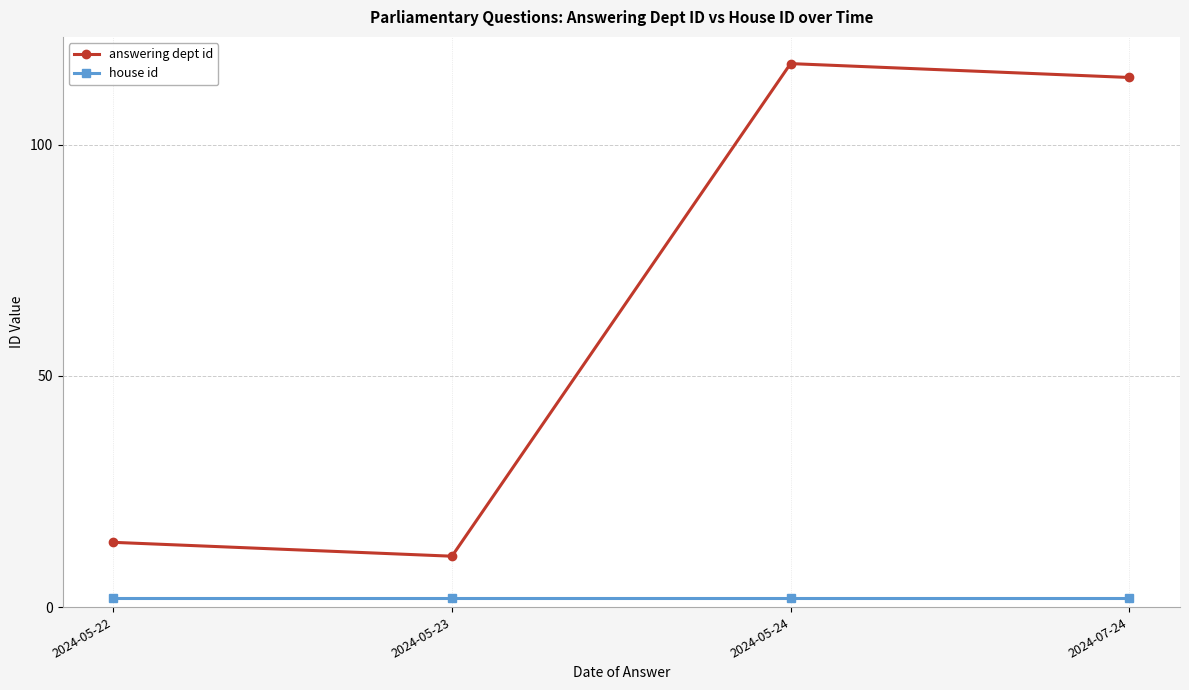

Which series changed the most between 2024-05-22 and 2024-05-24?

answering dept id